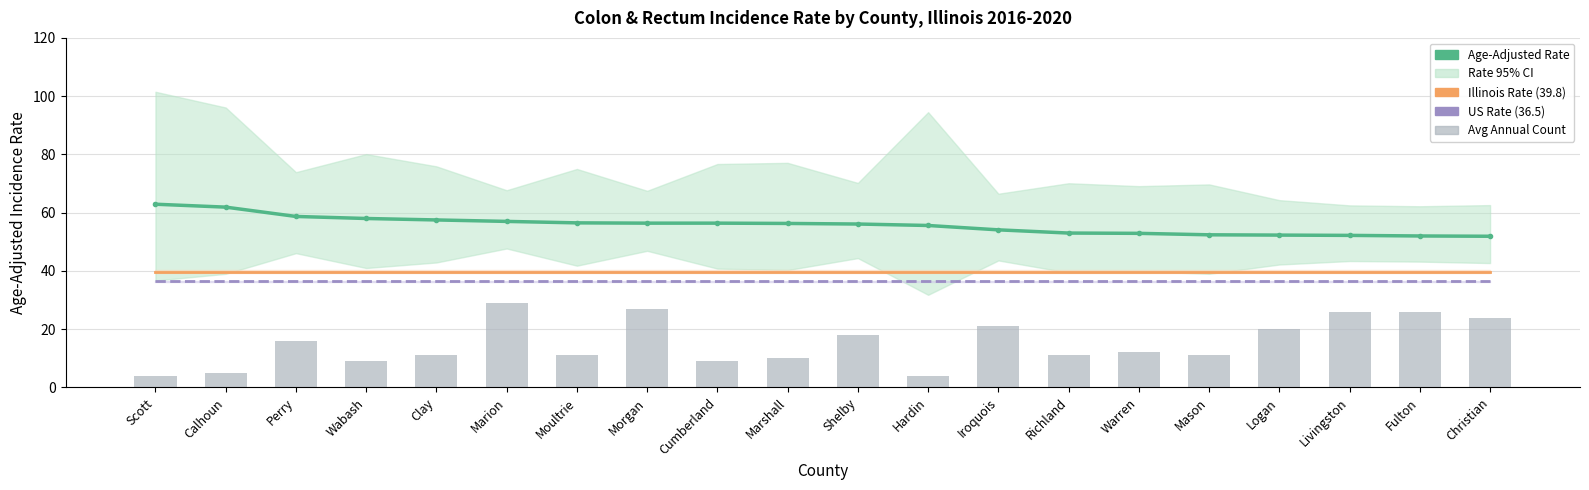

At which category is the sum across all series the highest?

Marion